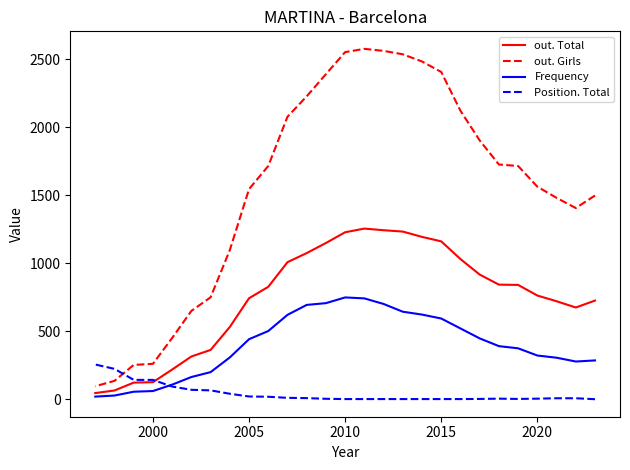

The out. Total series shows 80 at 26. True or false?

False